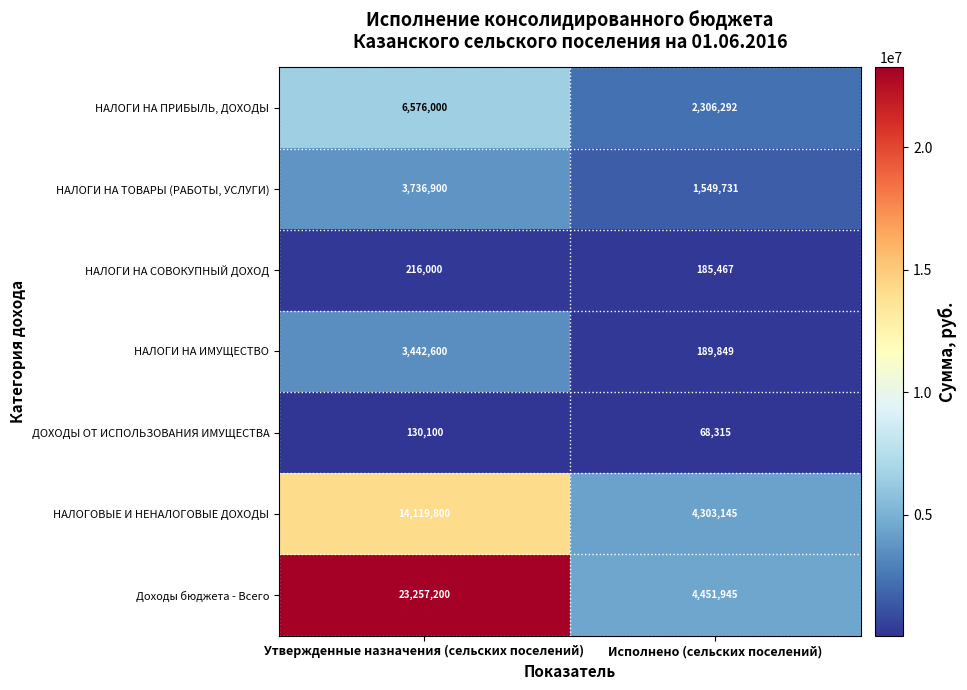

Reading left to right, what are all the values shown in this chart?

НАЛОГИ НА ПРИБЫЛЬ, ДОХОДЫ: Утвержденные назначения (сельских поселений)=6576000	Исполнено (сельских поселений)=2306292
НАЛОГИ НА ТОВАРЫ (РАБОТЫ, УСЛУГИ): Утвержденные назначения (сельских поселений)=3736900	Исполнено (сельских поселений)=1549731
НАЛОГИ НА СОВОКУПНЫЙ ДОХОД: Утвержденные назначения (сельских поселений)=216000	Исполнено (сельских поселений)=185467
НАЛОГИ НА ИМУЩЕСТВО: Утвержденные назначения (сельских поселений)=3442600	Исполнено (сельских поселений)=189849
ДОХОДЫ ОТ ИСПОЛЬЗОВАНИЯ ИМУЩЕСТВА: Утвержденные назначения (сельских поселений)=130100	Исполнено (сельских поселений)=68315
НАЛОГОВЫЕ И НЕНАЛОГОВЫЕ ДОХОДЫ: Утвержденные назначения (сельских поселений)=14119800	Исполнено (сельских поселений)=4303145
Доходы бюджета - Всего: Утвержденные назначения (сельских поселений)=23257200	Исполнено (сельских поселений)=4451945